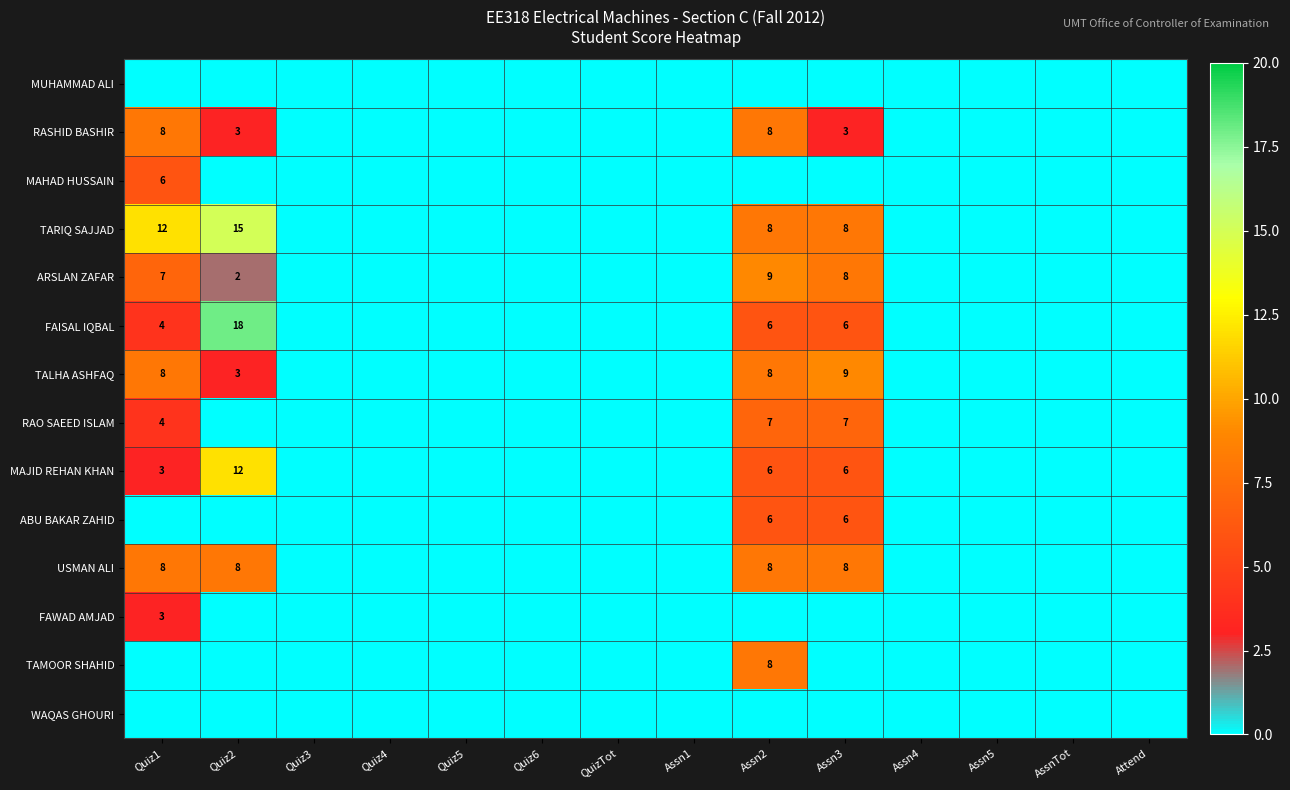

True or false: MAJID REHAN KHAN has a value of 18 at Quiz2.

False